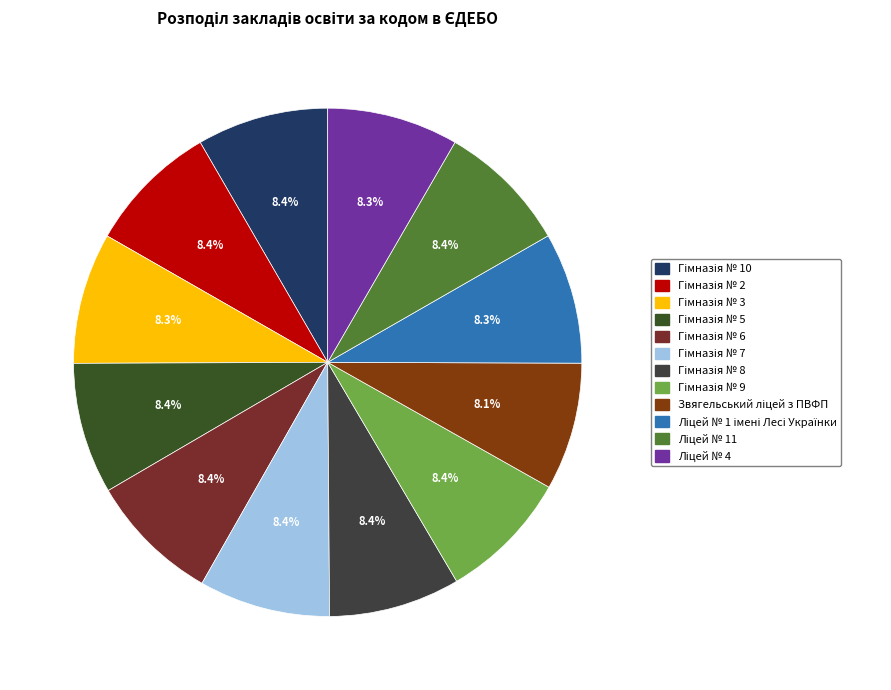

Which has a higher value, Гімназія № 9 or Гімназія № 7?

Гімназія № 9